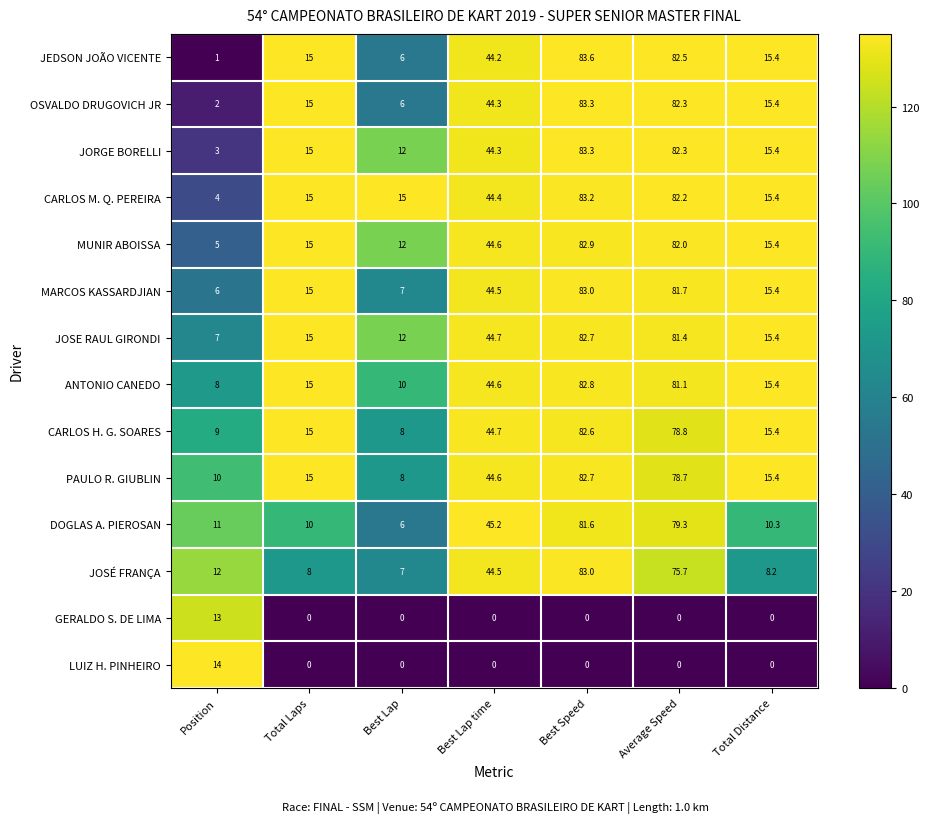

Is the value of CARLOS M. Q. PEREIRA at Total Distance greater than the value of CARLOS H. G. SOARES at Best Lap time?

No